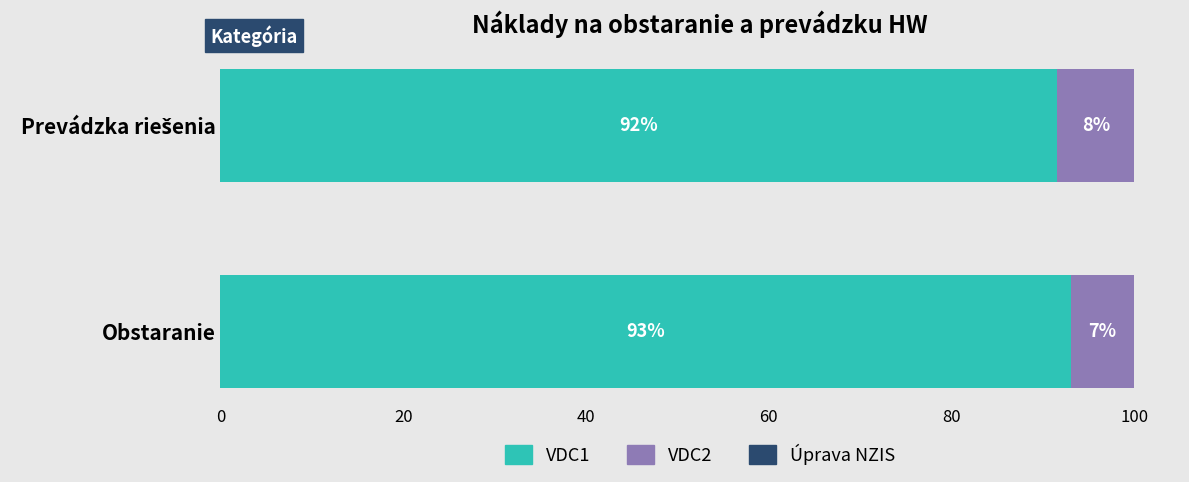

The value of VDC1 at Obstaranie is 93.0. True or false?

True